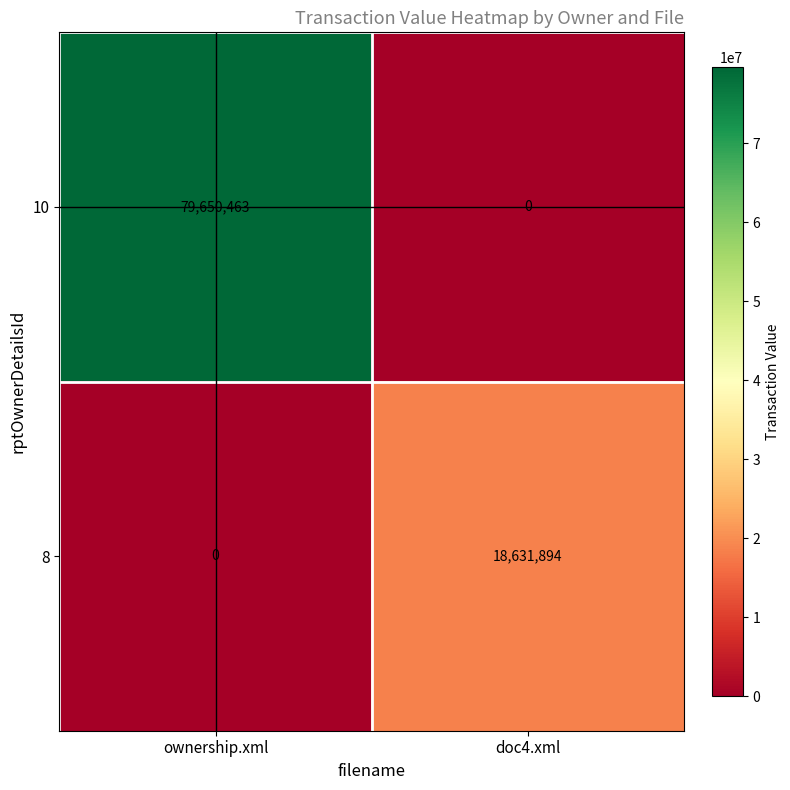

Reading left to right, extract all data points from this chart.

10: ownership.xml=79650463	doc4.xml=0
8: ownership.xml=0	doc4.xml=18631894